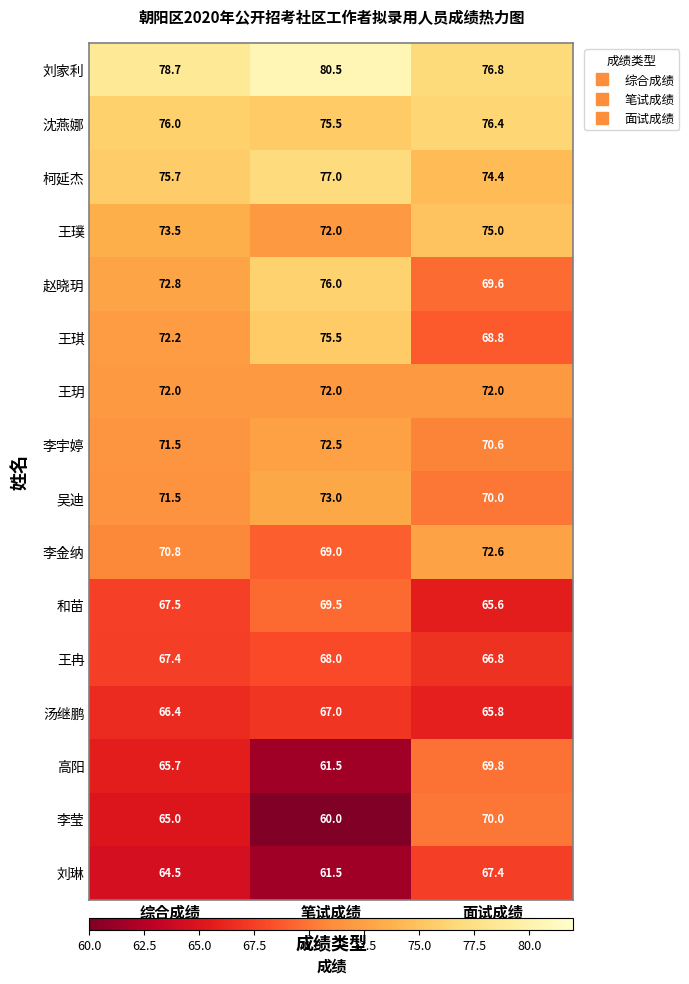

What is the highest value of the 柯延杰 series?

77.0